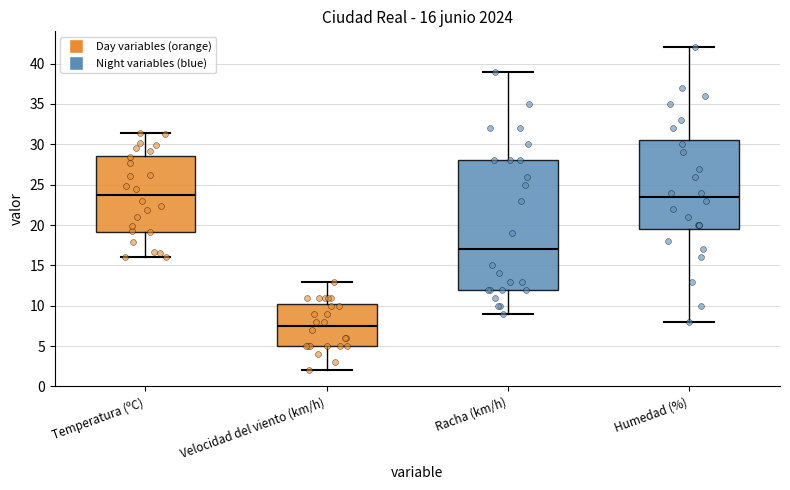

Comparing the boxes themselves (not the whiskers), which one is the tallest?

Racha (km/h)